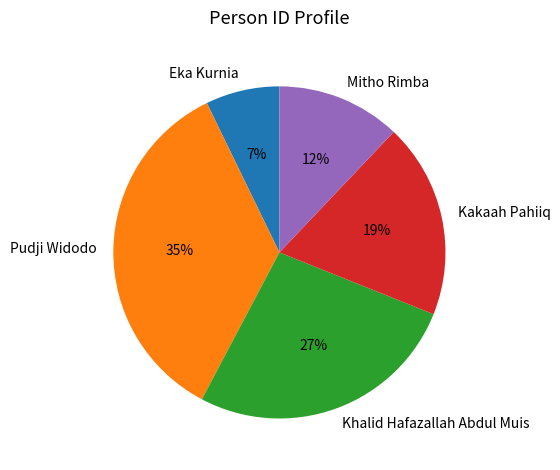

How many segments does this pie chart have?

5